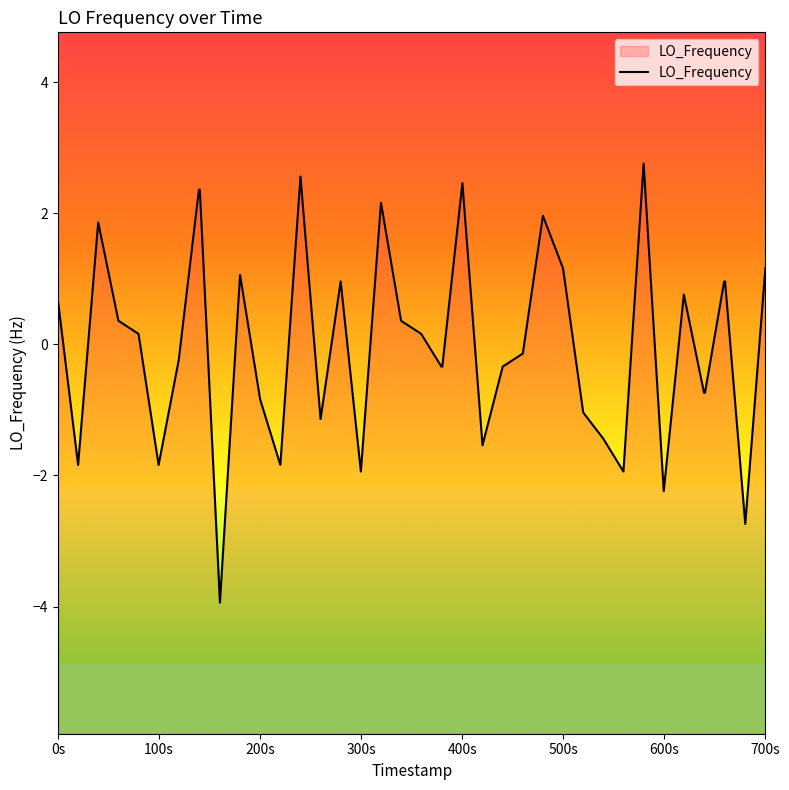

What is the minimum value shown in the chart?

-3.9